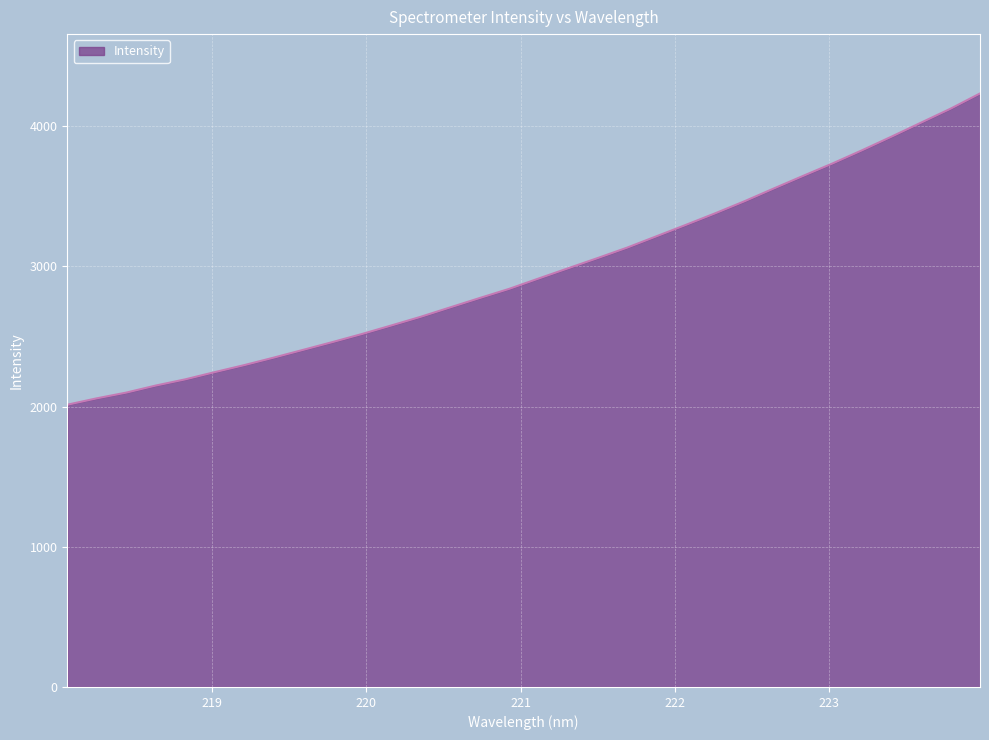

What is the maximum value shown in the chart?

4232.7